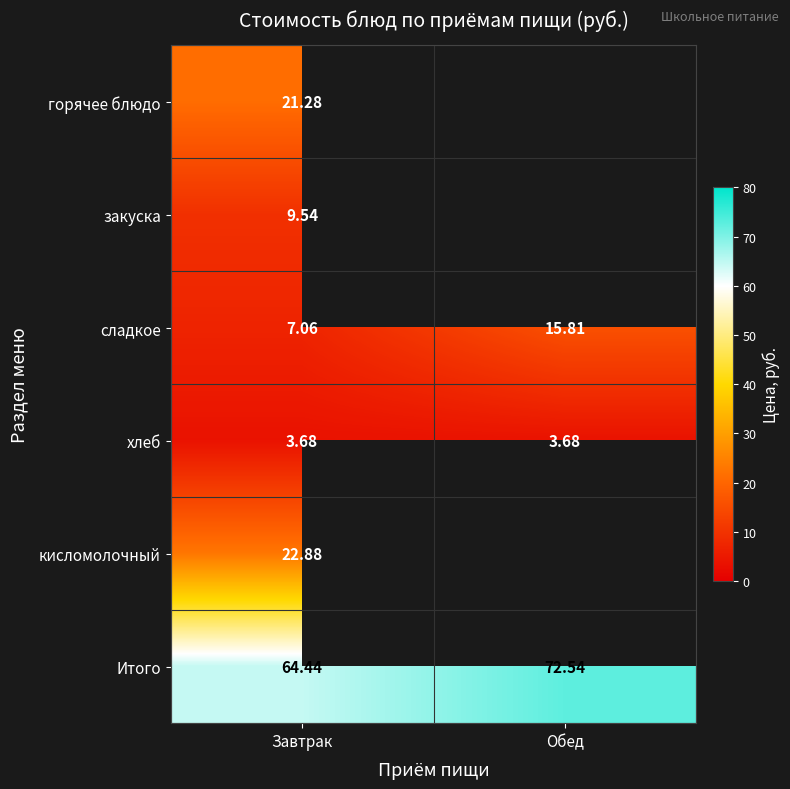

What is the sum of the Итого values at Завтрак and Обед?

137.0